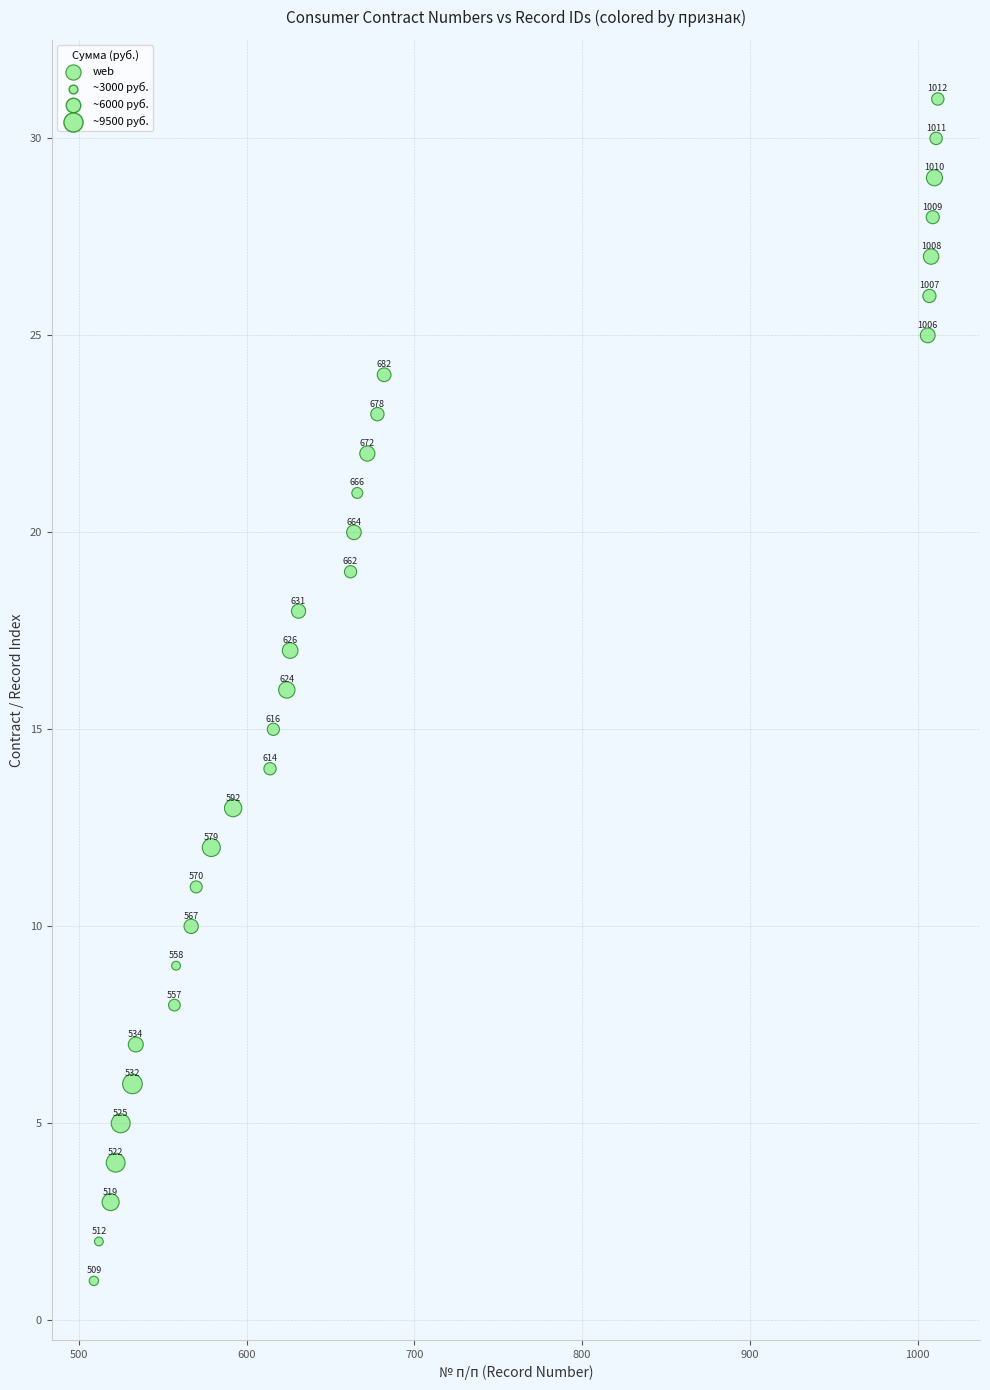

What Y value in the scatter plot is closest to 16?

16